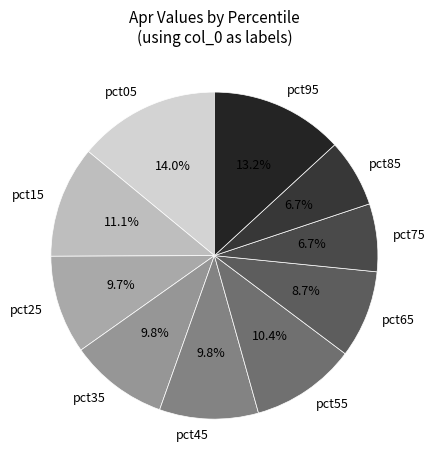

Does pct65 account for over 50% of the chart?

No